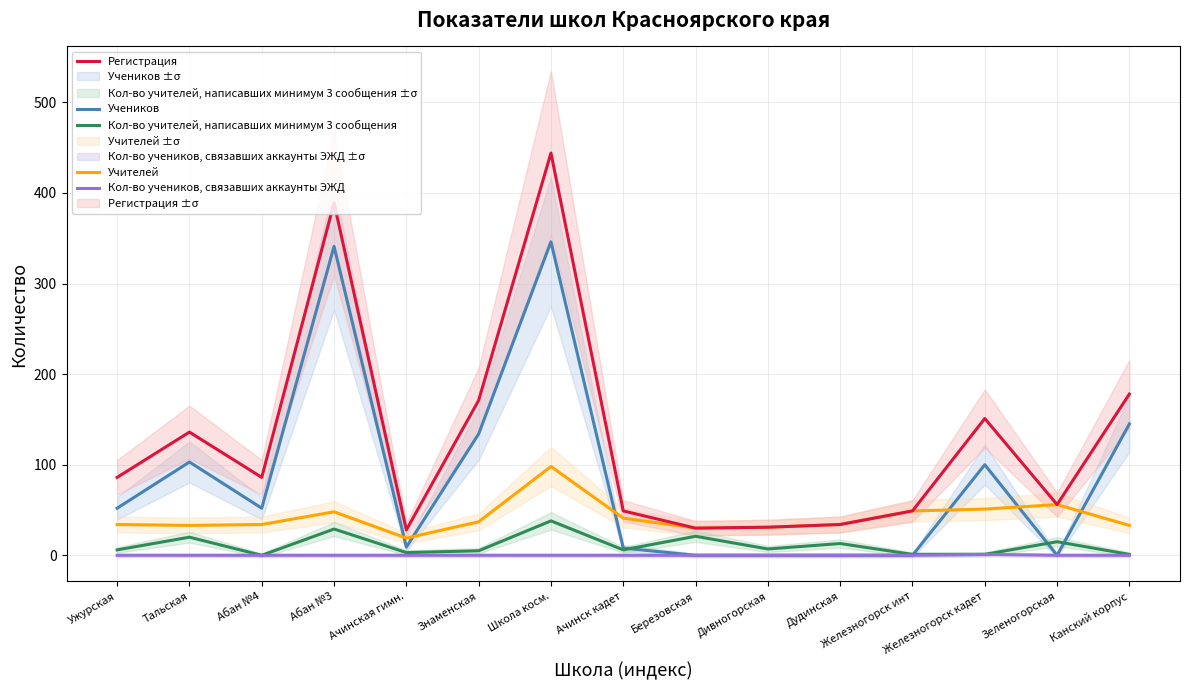

What is the label of the 10th point from the left?

Дивногорская